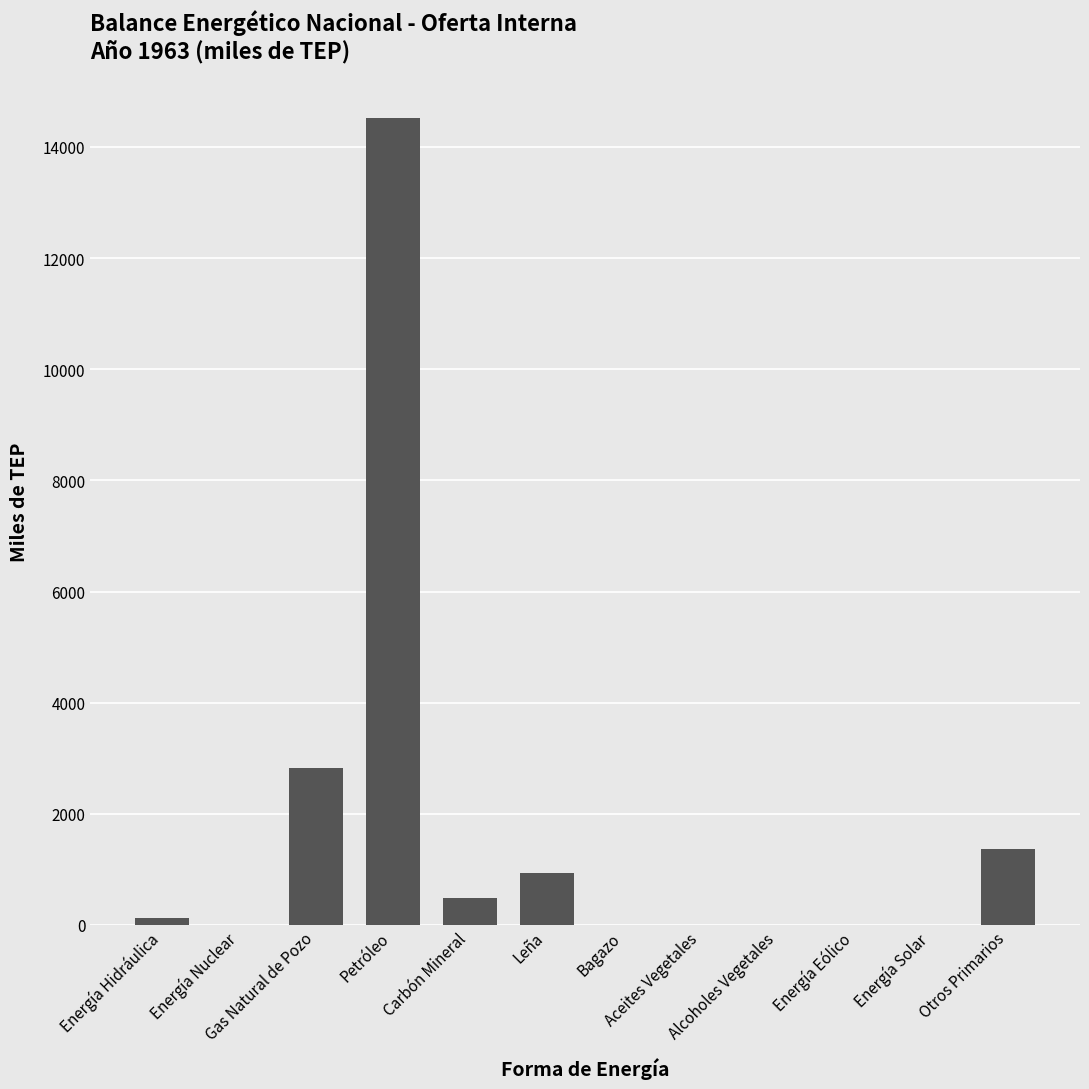

Is it true that the value at Bagazo is 0.0?

True